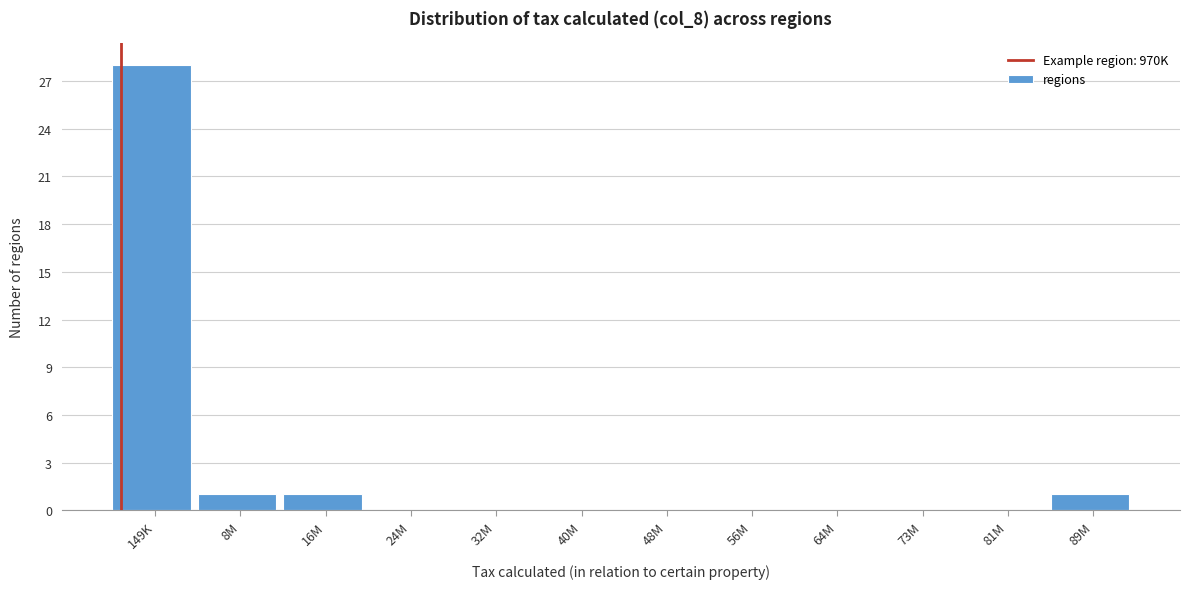

Reading right to left, extract all data points from this chart.

89M=1	81M=0	73M=0	64M=0	56M=0	48M=0	40M=0	32M=0	24M=0	16M=1	8M=1	149K=28